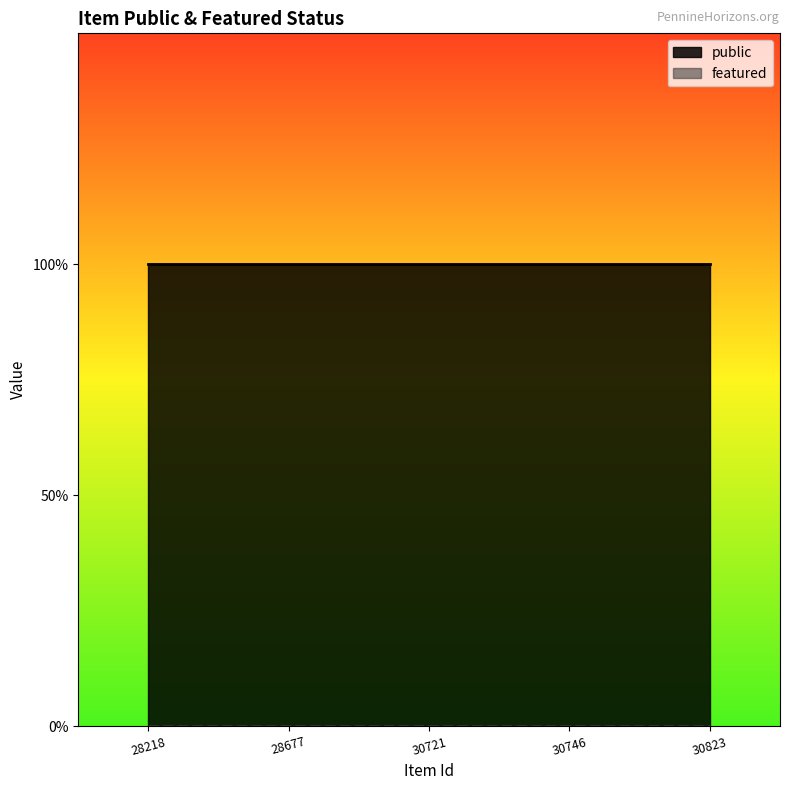

At which label is featured closest to 0?

28218